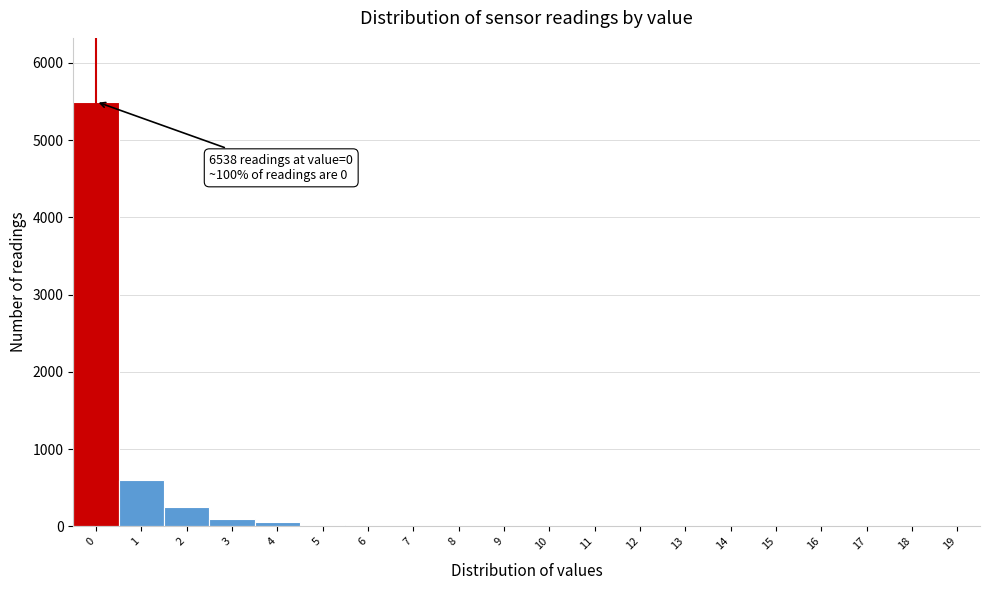

True or false: the data shows 5500 at 0.

True